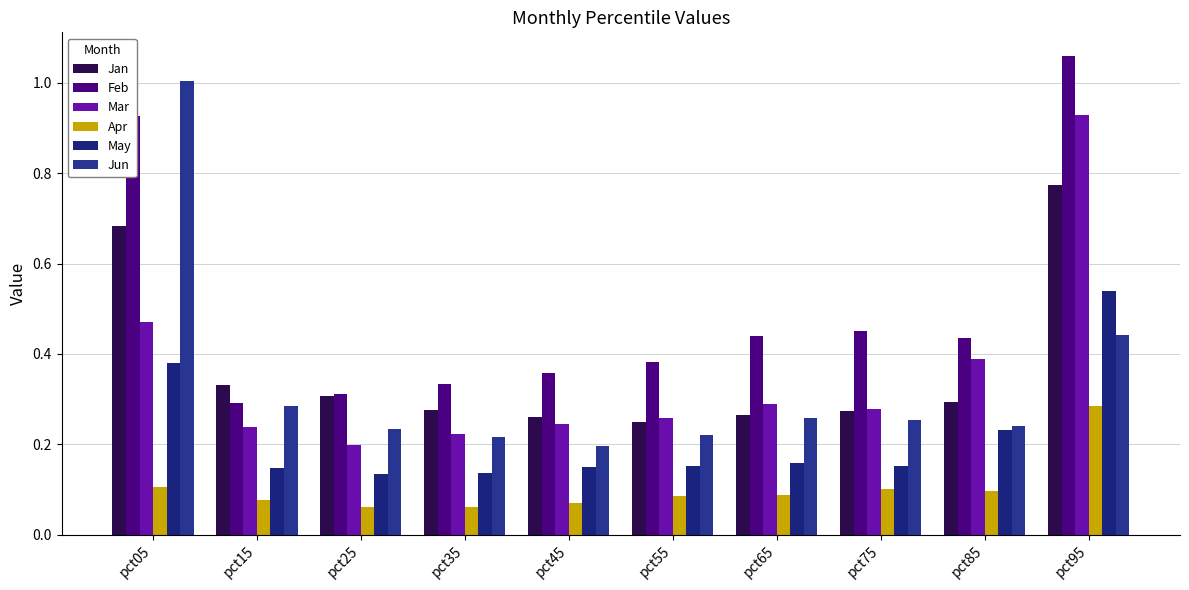

Reading right to left, what are all the values shown in this chart?

Jan: 0.8	0.3	0.3	0.3	0.2	0.3	0.3	0.3	0.3	0.7
Feb: 1.1	0.4	0.5	0.4	0.4	0.4	0.3	0.3	0.3	0.9
Mar: 0.9	0.4	0.3	0.3	0.3	0.2	0.2	0.2	0.2	0.5
Apr: 0.3	0.1	0.1	0.1	0.1	0.1	0.1	0.1	0.1	0.1
May: 0.5	0.2	0.2	0.2	0.2	0.1	0.1	0.1	0.1	0.4
Jun: 0.4	0.2	0.3	0.3	0.2	0.2	0.2	0.2	0.3	1.0